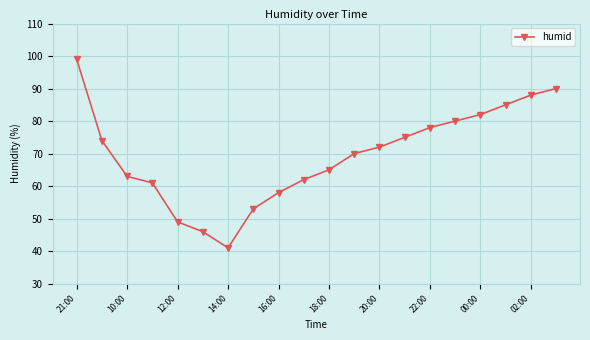

What is the minimum value shown in the chart?

41